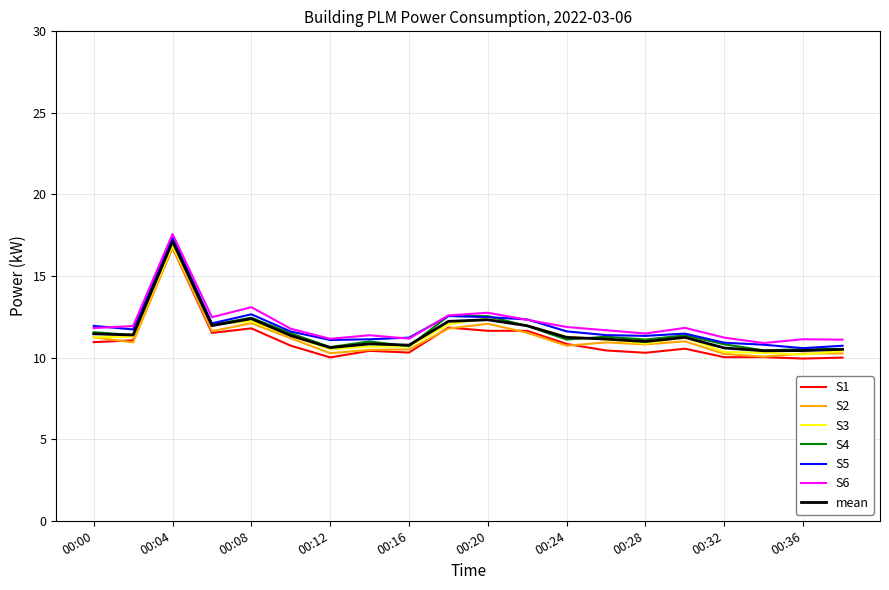

What is the smallest value displayed?

9.9